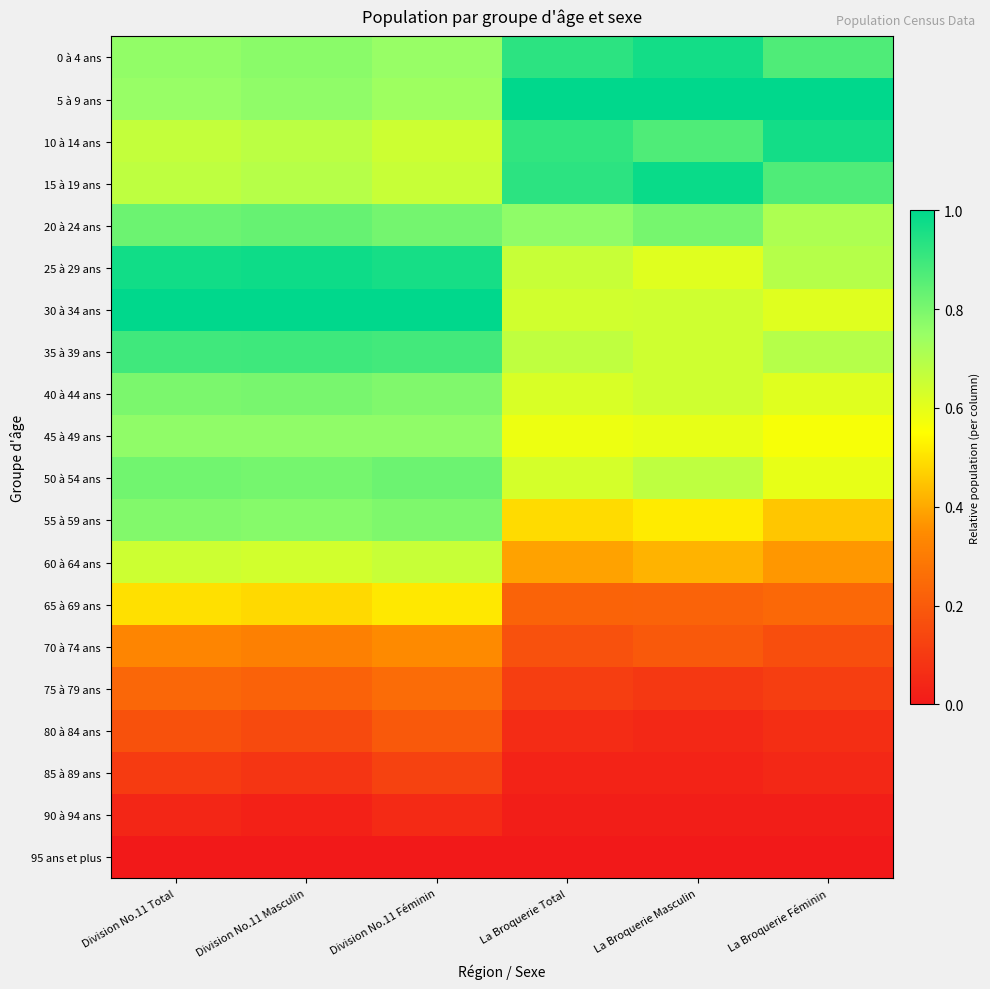

How many categories are shown in the chart?

6